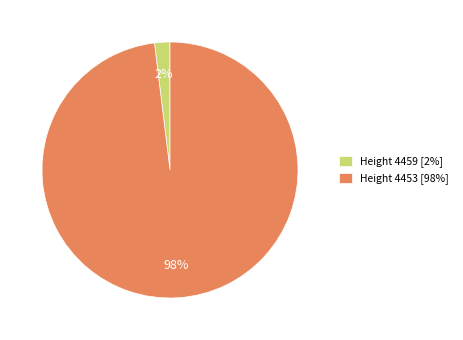

Does any single category account for the majority?

Yes